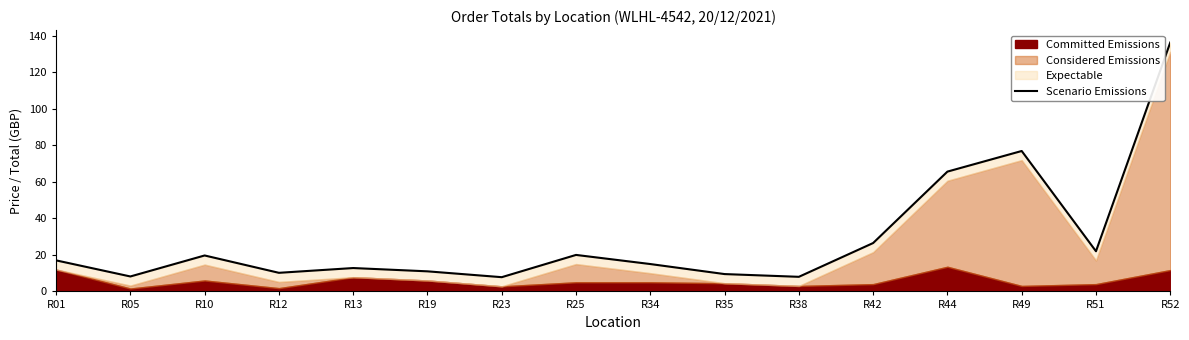

List the labels in order of value, smallest first.

R23, R38, R05, R35, R12, R19, R13, R34, R01, R10, R25, R51, R42, R44, R49, R52